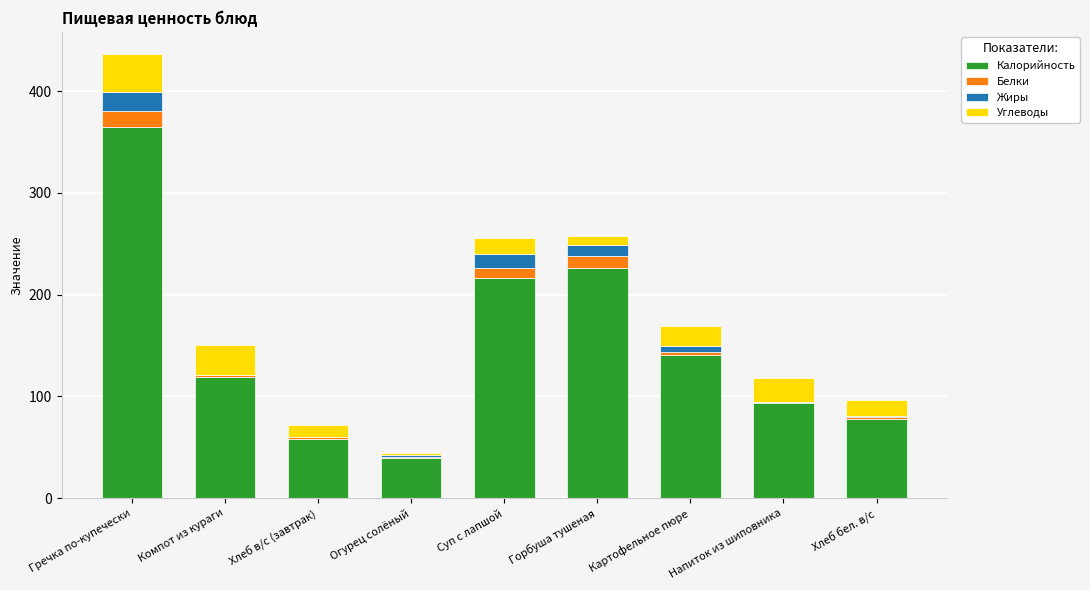

At which label does Калорийность reach its peak?

Гречка по-купечески